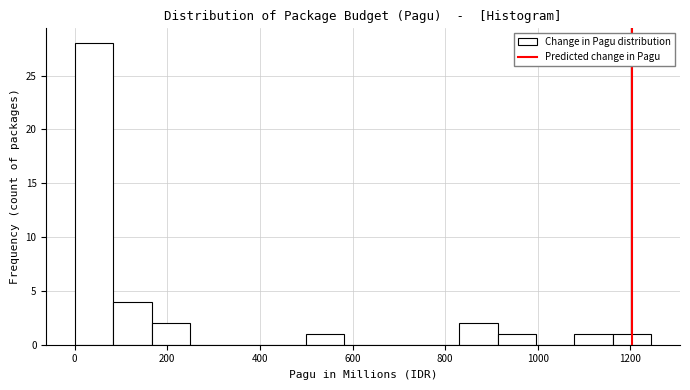

Reading left to right, list every bar in this chart as the range it spans on the x-axis followed by its height. Neither the bar edges nor the heights are printed on the chart, so give them approximately, as read against the axes.

0 to 80: 28
80 to 160: 4
160 to 240: 2
240 to 340: 0
340 to 420: 0
420 to 500: 0
500 to 580: 1
580 to 660: 0
660 to 740: 0
740 to 840: 0
840 to 920: 2
920 to 1000: 1
1000 to 1080: 0
1080 to 1160: 1
1160 to 1240: 1